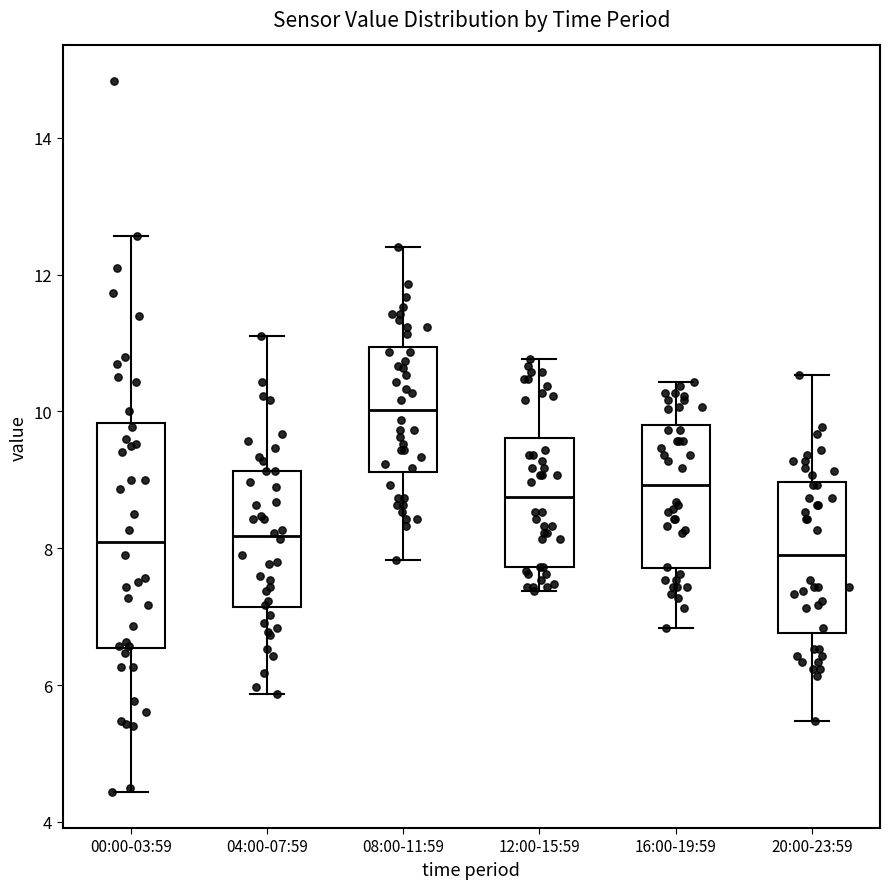

Reading left to right, read every box against the y-axis: the position of its median line, the range the box covers, and the ends of its whiskers. The values are not printed on the chart, so give them approximately, as read against the axis.

00:00-03:59: median 8.0, box 6.6 to 9.8, whiskers 4.4 to 12.6
04:00-07:59: median 8.2, box 7.2 to 9.2, whiskers 5.8 to 11.2
08:00-11:59: median 10.0, box 9.2 to 11.0, whiskers 7.8 to 12.4
12:00-15:59: median 8.8, box 7.8 to 9.6, whiskers 7.4 to 10.8
16:00-19:59: median 9.0, box 7.8 to 9.8, whiskers 6.8 to 10.4
20:00-23:59: median 8.0, box 6.8 to 9.0, whiskers 5.4 to 10.6